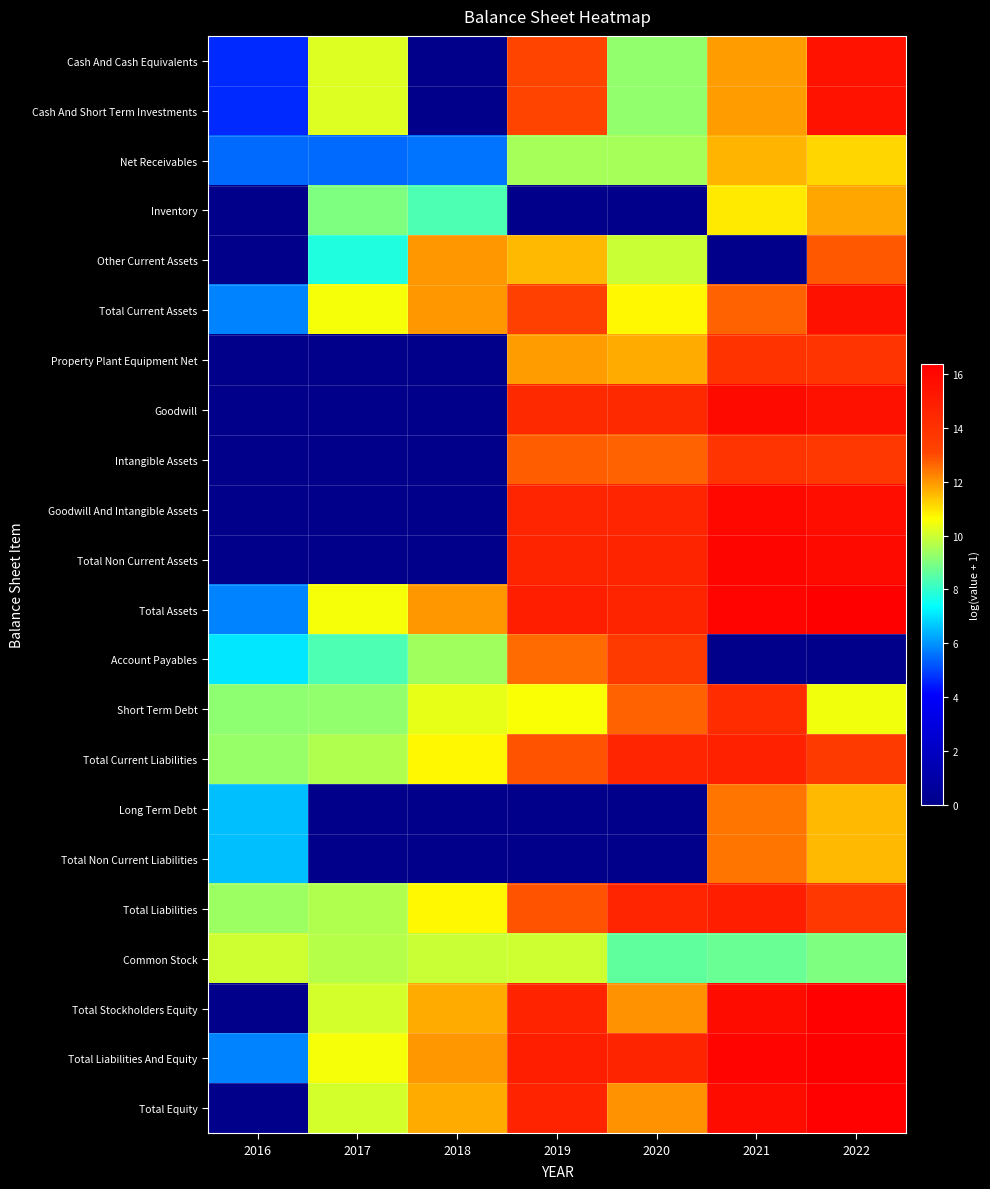

Reading left to right, transcribe all the data shown in this chart.

Cash And Cash Equivalents: 2016=4.6	2017=10.2	2018=0.0	2019=13.1	2020=9.2	2021=11.9	2022=15.4
Cash And Short Term Investments: 2016=4.6	2017=10.2	2018=0.0	2019=13.1	2020=9.2	2021=11.9	2022=15.4
Net Receivables: 2016=5.4	2017=5.4	2018=5.6	2019=9.5	2020=9.5	2021=11.6	2022=11.2
Inventory: 2016=0.0	2017=9.0	2018=8.3	2019=0.0	2020=0.0	2021=10.9	2022=11.8
Other Current Assets: 2016=0.0	2017=7.8	2018=12.0	2019=11.5	2020=9.9	2021=0.0	2022=12.8
Total Current Assets: 2016=5.8	2017=10.5	2018=12.0	2019=13.3	2020=10.7	2021=12.7	2022=15.5
Property Plant Equipment Net: 2016=0.0	2017=0.0	2018=0.0	2019=11.9	2020=11.7	2021=13.9	2022=13.8
Goodwill: 2016=0.0	2017=0.0	2018=0.0	2019=14.4	2020=14.4	2021=15.8	2022=15.5
Intangible Assets: 2016=0.0	2017=0.0	2018=0.0	2019=12.8	2020=12.7	2021=13.8	2022=13.7
Goodwill And Intangible Assets: 2016=0.0	2017=0.0	2018=0.0	2019=14.5	2020=14.5	2021=16.0	2022=15.7
Total Non Current Assets: 2016=0.0	2017=0.0	2018=0.0	2019=14.6	2020=14.6	2021=16.1	2022=15.8
Total Assets: 2016=5.8	2017=10.5	2018=12.0	2019=14.8	2020=14.6	2021=16.1	2022=16.4
Account Payables: 2016=7.1	2017=8.3	2018=9.4	2019=12.6	2020=13.6	2021=0.0	2022=0.0
Short Term Debt: 2016=9.2	2017=9.3	2018=10.3	2019=10.6	2020=12.7	2021=14.2	2022=10.4
Total Current Liabilities: 2016=9.3	2017=9.6	2018=10.7	2019=12.9	2020=14.5	2021=14.8	2022=13.6
Long Term Debt: 2016=6.5	2017=0.0	2018=0.0	2019=0.0	2020=0.0	2021=12.4	2022=11.5
Total Non Current Liabilities: 2016=6.5	2017=0.0	2018=0.0	2019=0.0	2020=0.0	2021=12.4	2022=11.5
Total Liabilities: 2016=9.4	2017=9.6	2018=10.7	2019=12.9	2020=14.5	2021=14.9	2022=13.7
Common Stock: 2016=10.0	2017=9.7	2018=9.9	2019=10.0	2020=8.6	2021=8.7	2022=9.0
Total Stockholders Equity: 2016=0.0	2017=10.0	2018=11.7	2019=14.7	2020=12.1	2021=15.8	2022=16.3
Total Liabilities And Equity: 2016=5.8	2017=10.5	2018=12.0	2019=14.8	2020=14.6	2021=16.1	2022=16.4
Total Equity: 2016=0.0	2017=10.0	2018=11.7	2019=14.7	2020=12.1	2021=15.8	2022=16.3